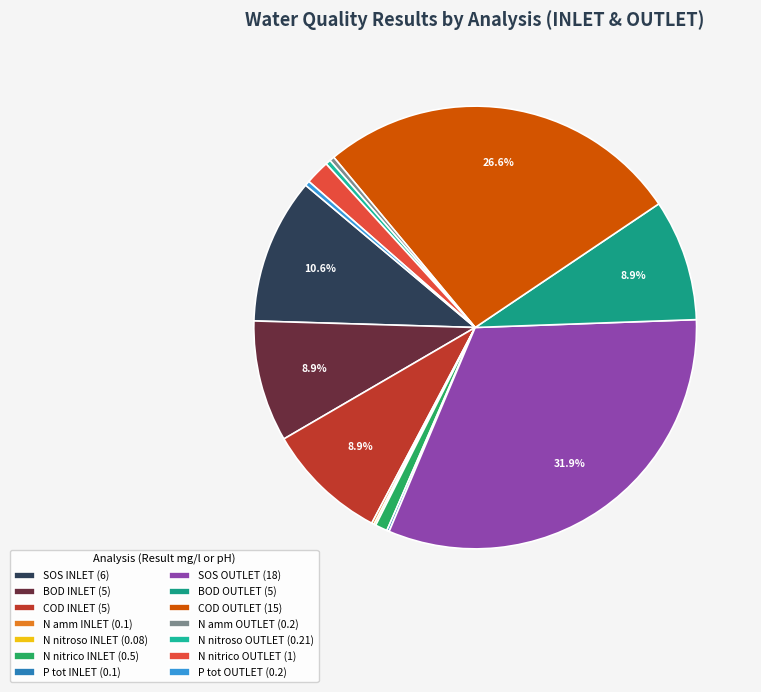

True or false: N nitrico OUTLET accounts for 2% of the total.

True